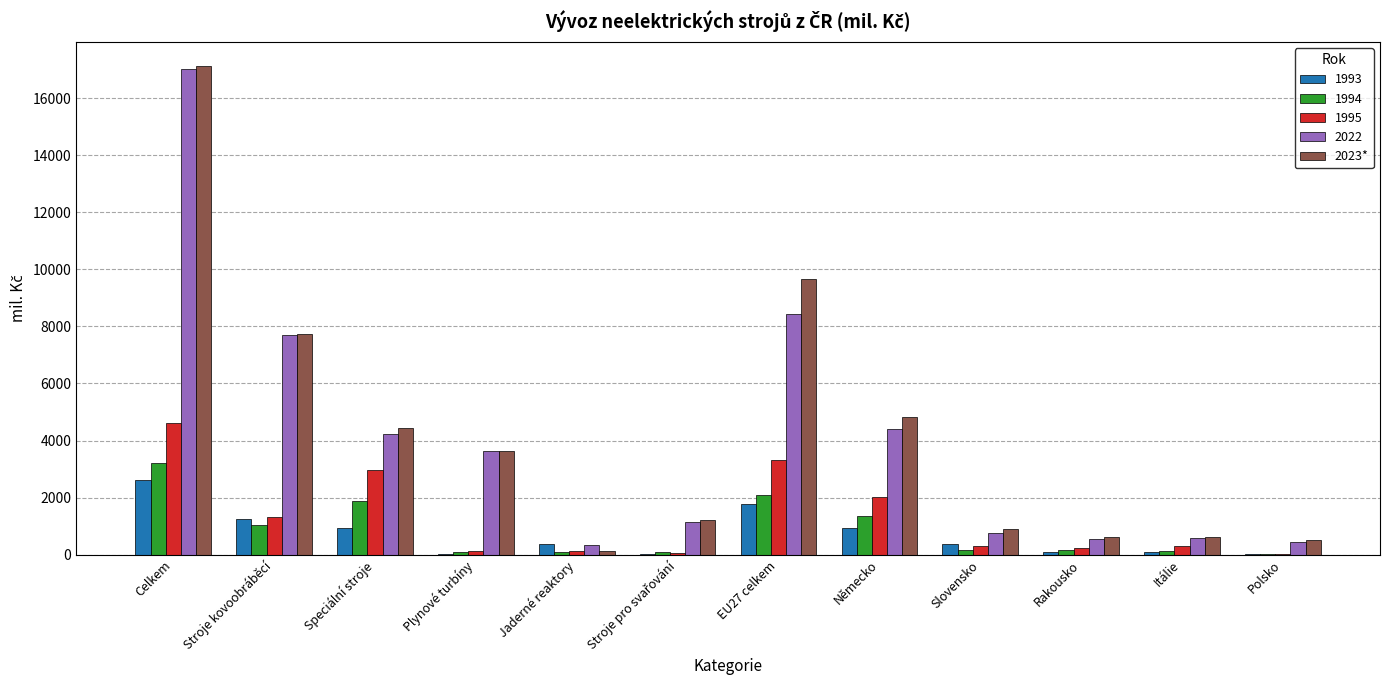

Is the value of 1995 at Polsko greater than the value of 1993 at EU27 celkem?

No